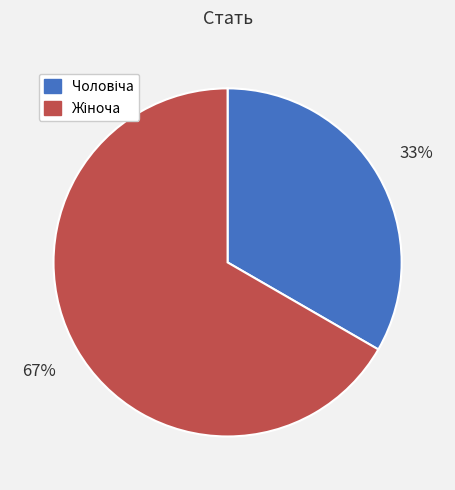

To the nearest percent, what is the average slice percentage?

50%